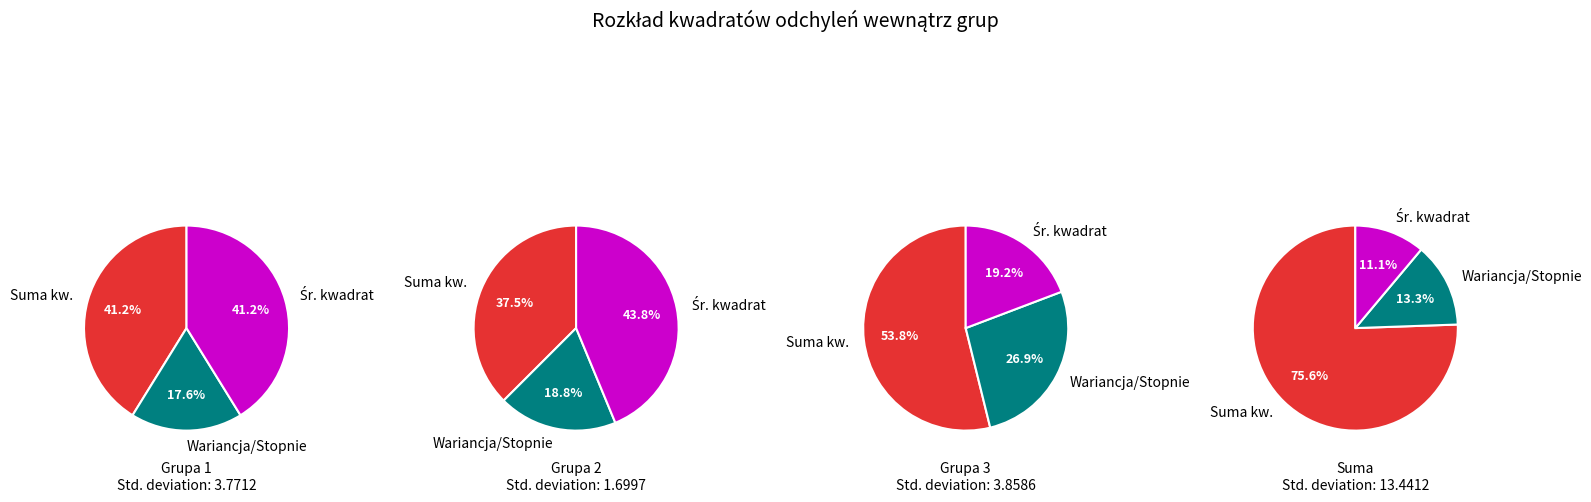

Is Średni kwadrat the majority of the pie?

No